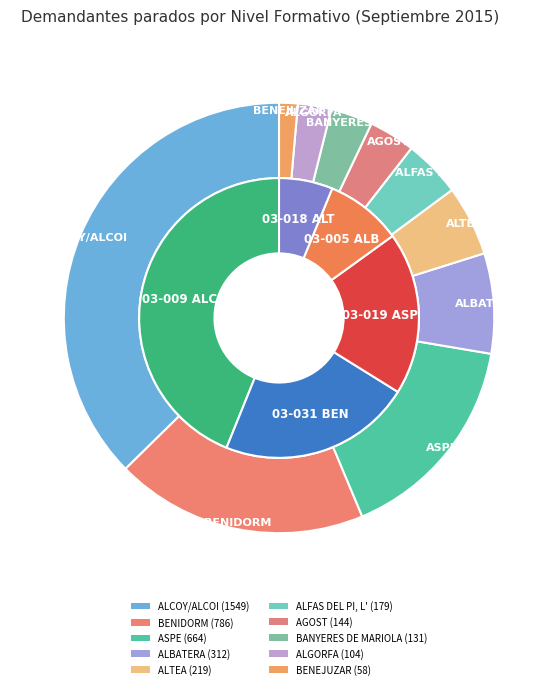

Between 03-012 ALGORFA and 03-019 ASPE, which is larger?

03-019 ASPE